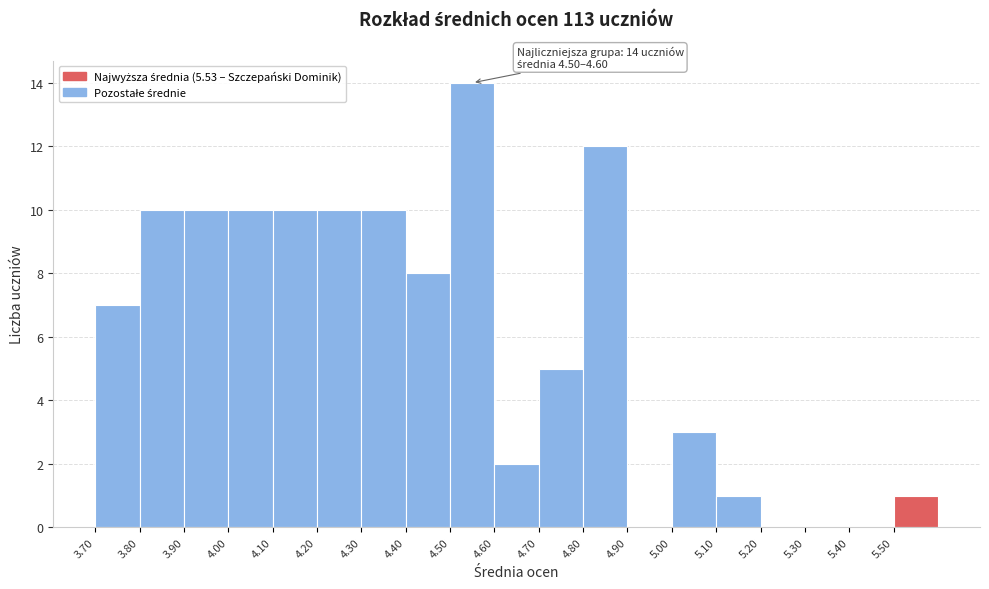

Over which range of the x-axis is the bar tallest?

4.5 to 4.6